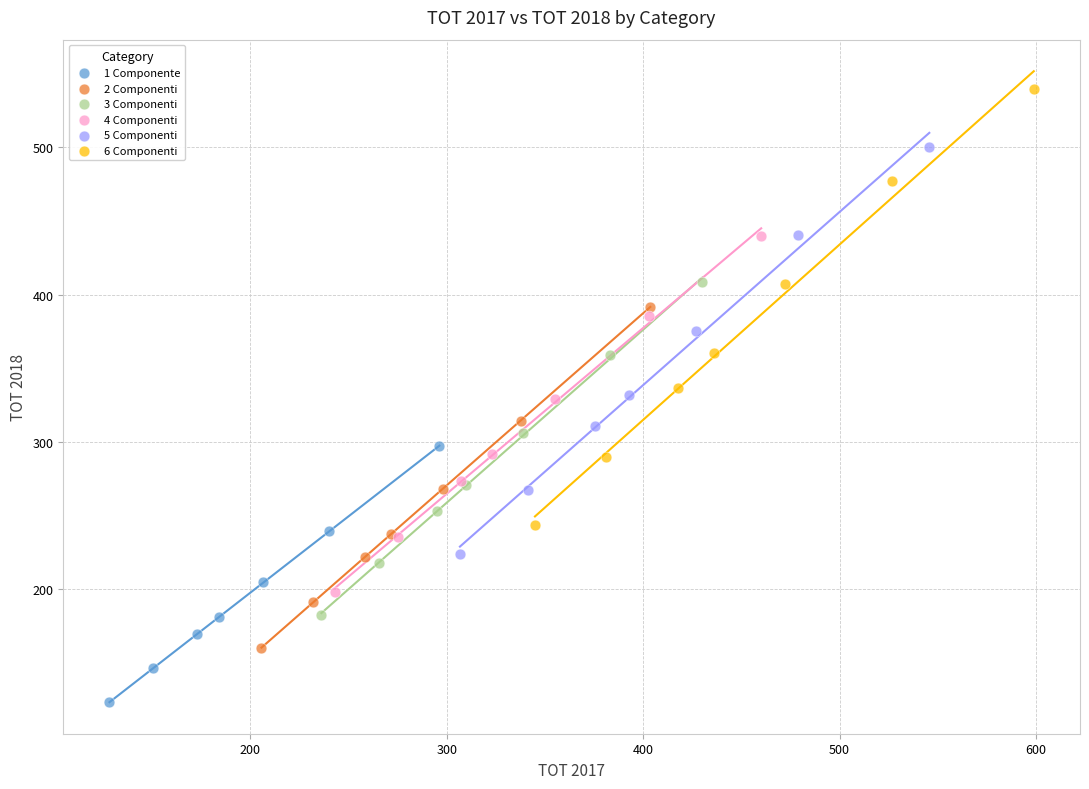

Which series reaches the maximum Y coordinate?

6 Componenti